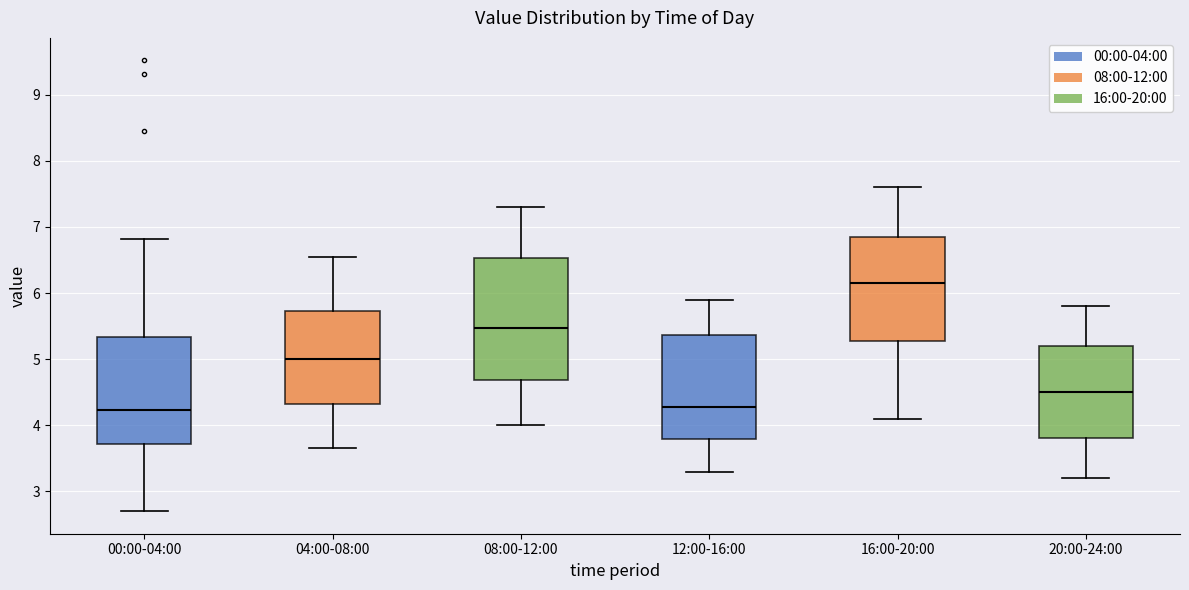

Reading left to right, transcribe this box plot: for each box, give where its median line is, the range the box spans, and where its two whiskers end, as read against the y-axis. The values are not printed on the chart, so give them approximately, as read against the axis.

00:00-04:00: median 4.2, box 3.7 to 5.3, whiskers 2.7 to 6.8
04:00-08:00: median 5.0, box 4.3 to 5.7, whiskers 3.7 to 6.6
08:00-12:00: median 5.5, box 4.7 to 6.5, whiskers 4.0 to 7.3
12:00-16:00: median 4.3, box 3.8 to 5.4, whiskers 3.3 to 5.9
16:00-20:00: median 6.2, box 5.3 to 6.9, whiskers 4.1 to 7.6
20:00-24:00: median 4.5, box 3.8 to 5.2, whiskers 3.2 to 5.8